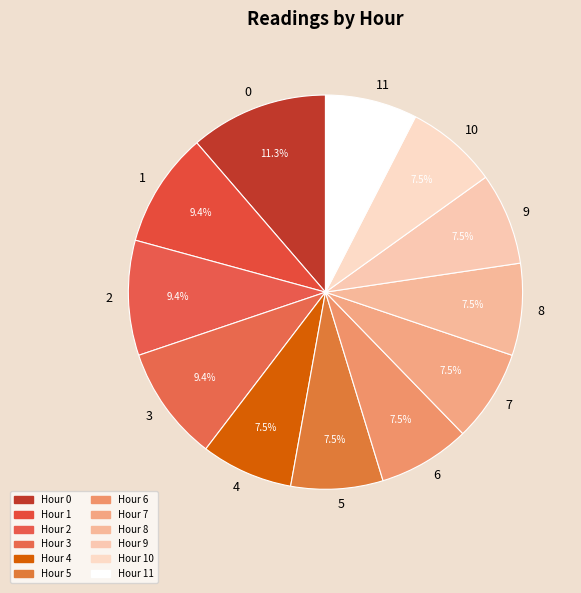

To the nearest percent, what is the difference between the largest and smallest slice percentages?

4%